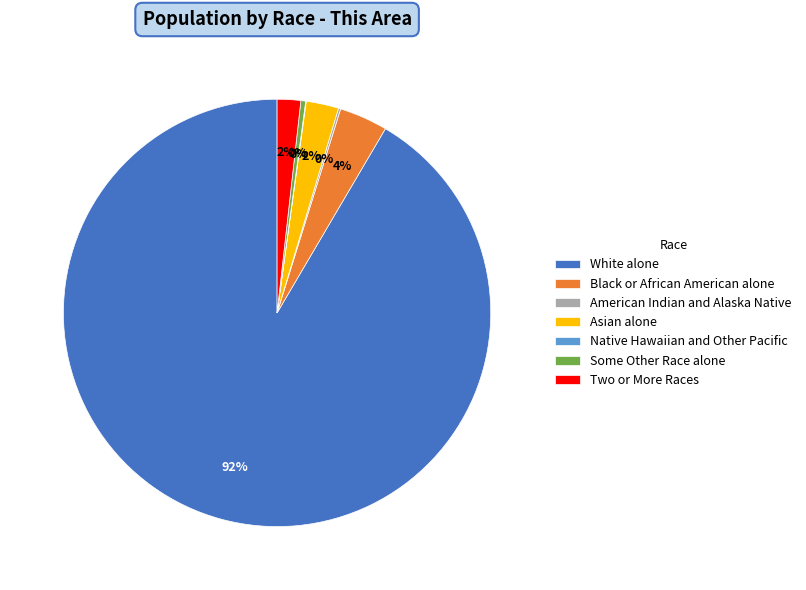

What is the majority slice?

White alone